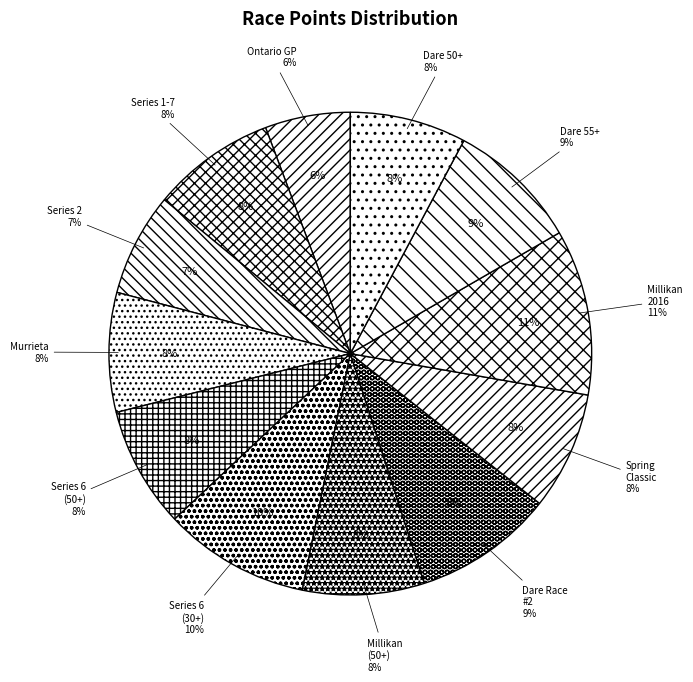

To the nearest percent, what is the difference between the largest and smallest slice percentages?

5%